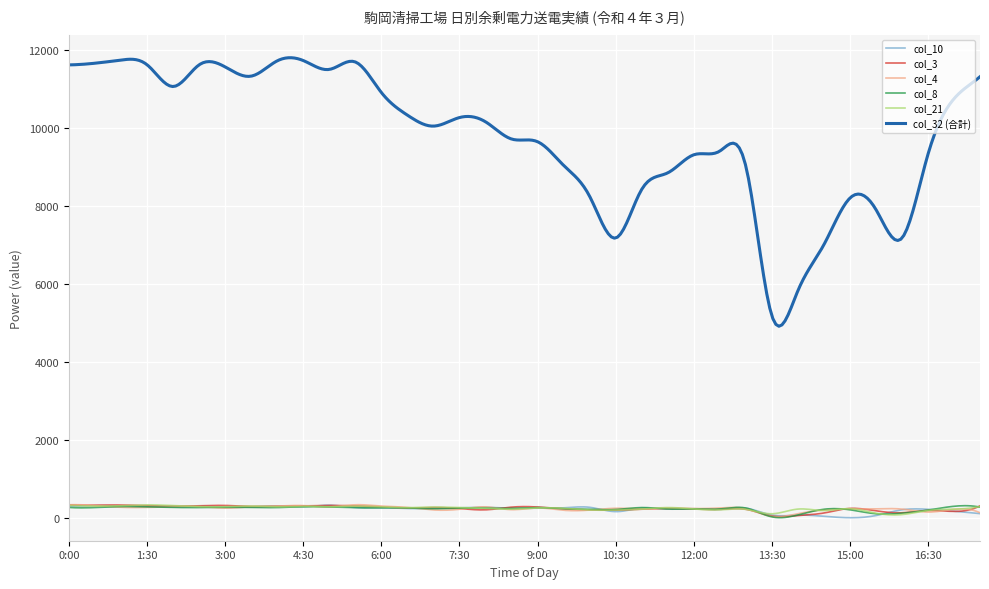

What is the maximum value shown in the chart?

11790.3